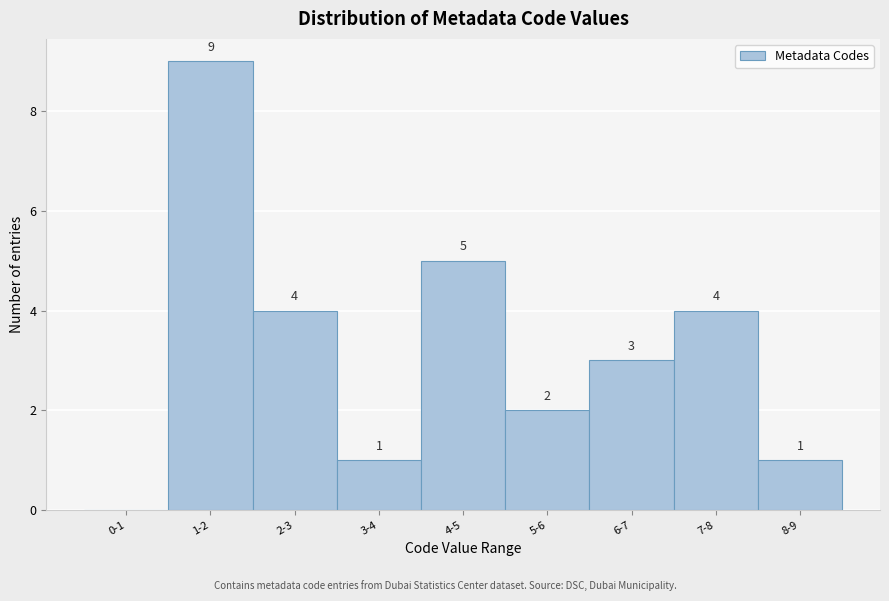

Which category has the highest value across all series?

1-2